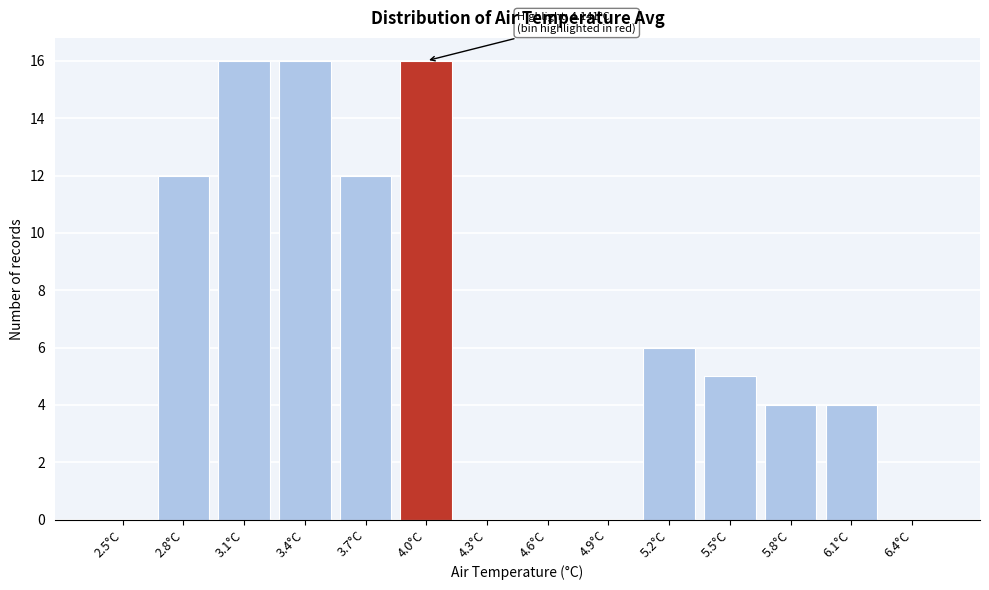

Reading left to right, extract all data points from this chart.

2.5°C=0	2.8°C=12	3.1°C=16	3.4°C=16	3.7°C=12	4.0°C=16	4.3°C=0	4.6°C=0	4.9°C=0	5.2°C=6	5.5°C=5	5.8°C=4	6.1°C=4	6.4°C=0